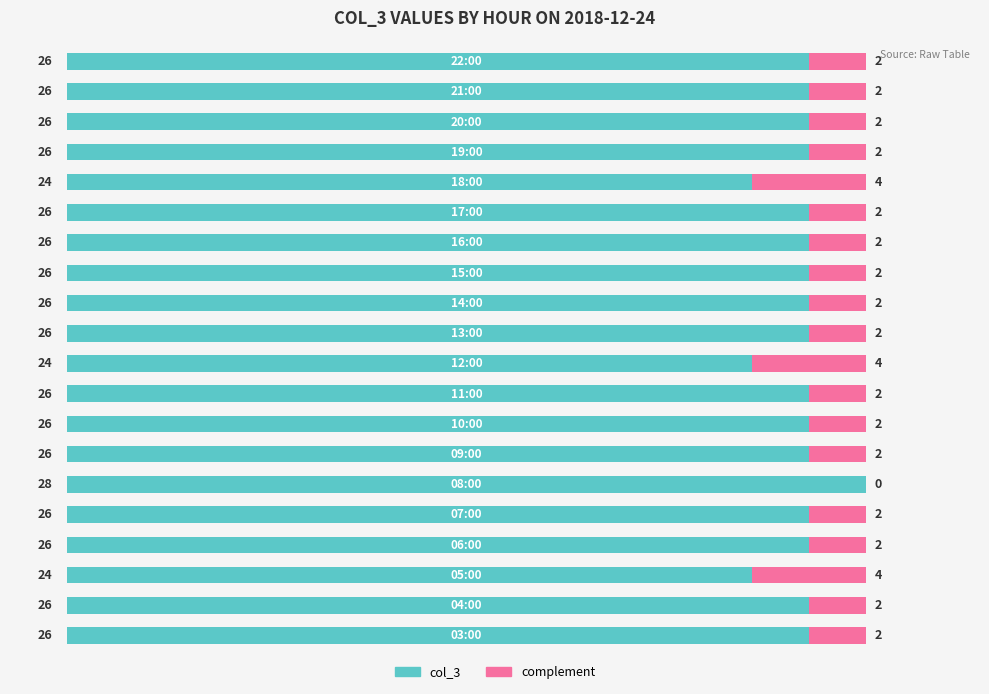

What is the average value of the col_3 series?

26